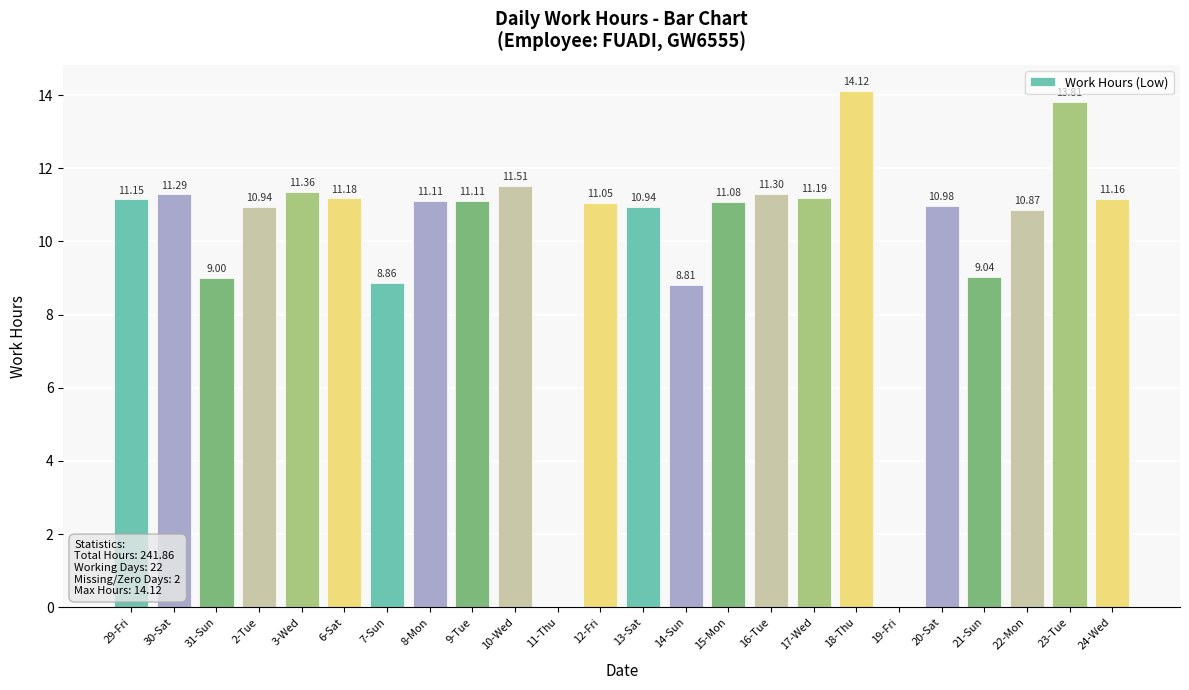

What is the sum of the values at 21-Sun and 20-Sat?

20.0